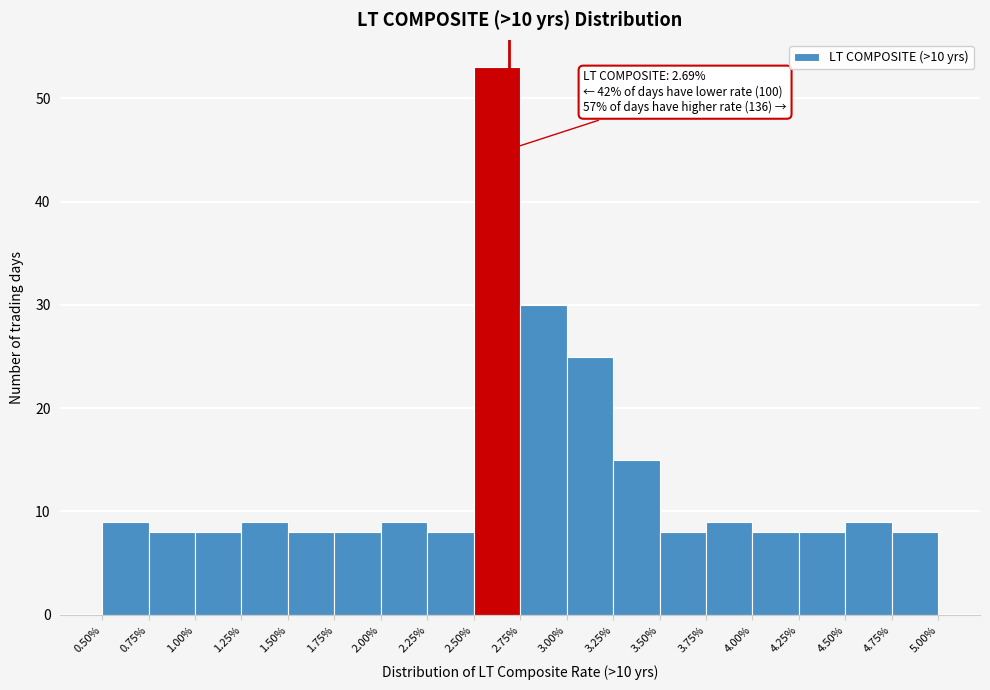

Over which range of the x-axis is the bar tallest?

2.50% to 2.75%